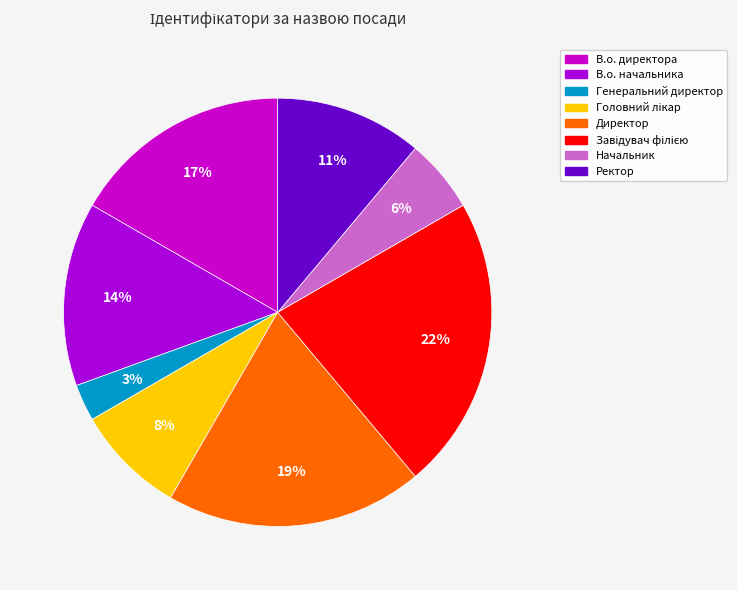

To the nearest percent, what is the difference between the largest and smallest slice percentages?

19%